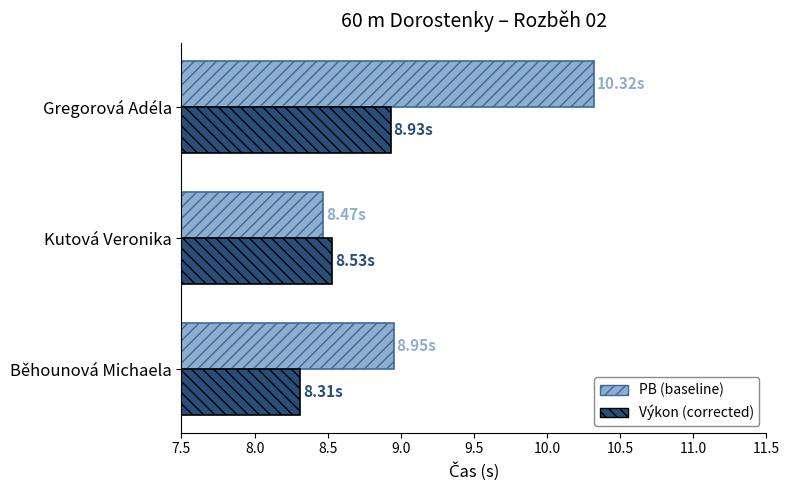

At which category is the sum across all series the highest?

Gregorová Adéla